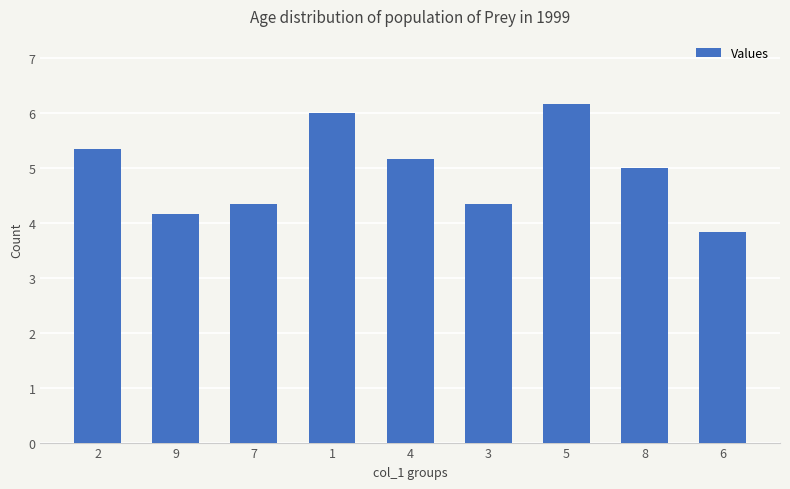

How many series are shown in this chart?

1